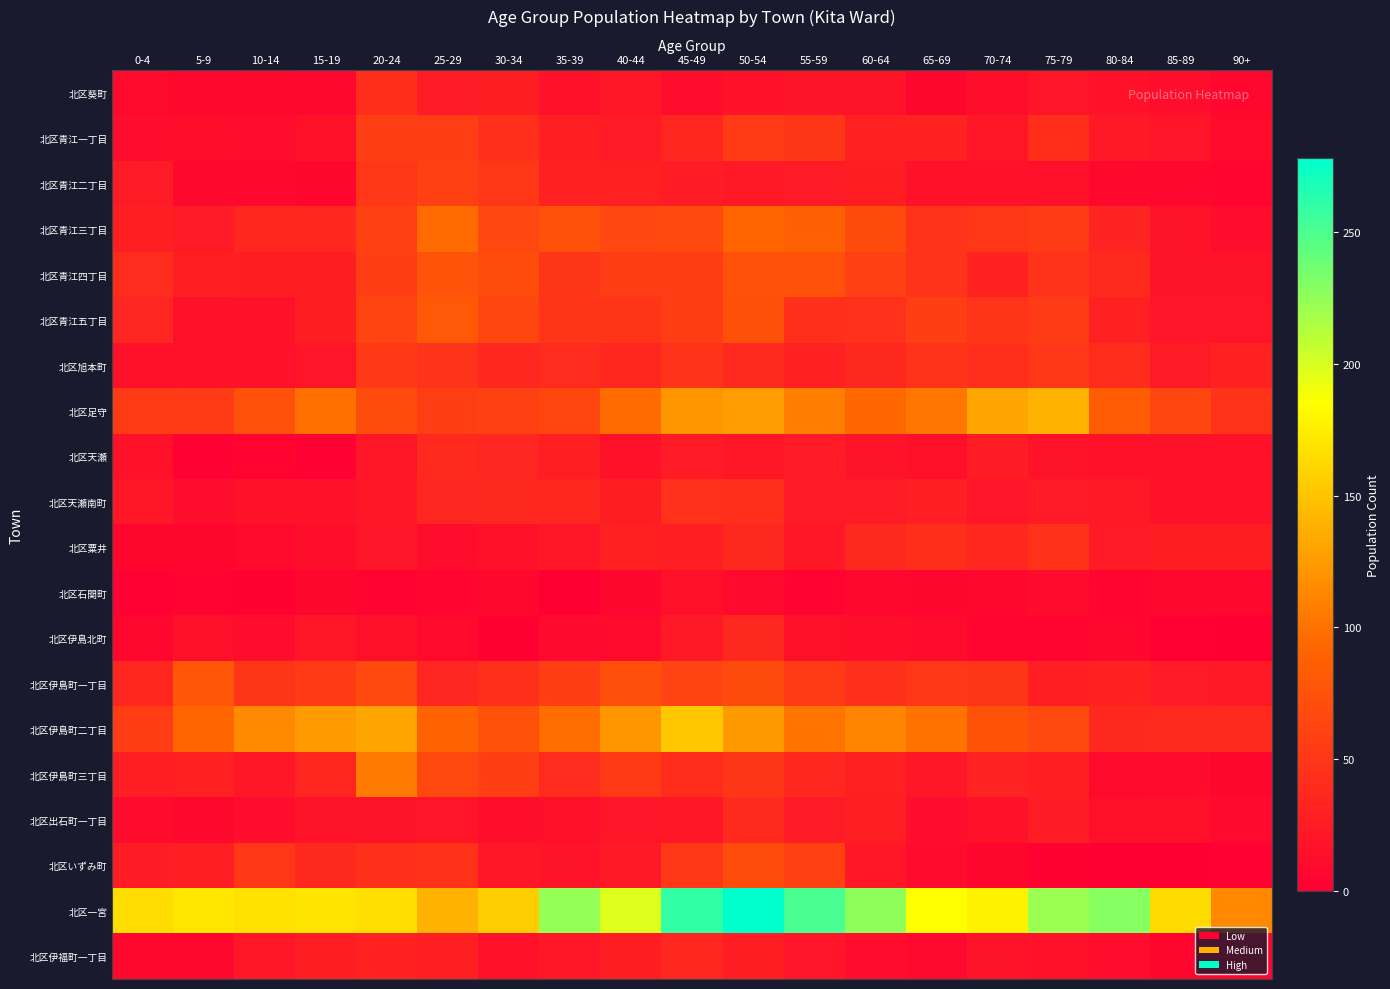

What is the difference between the highest and lowest values at 60-64?

219